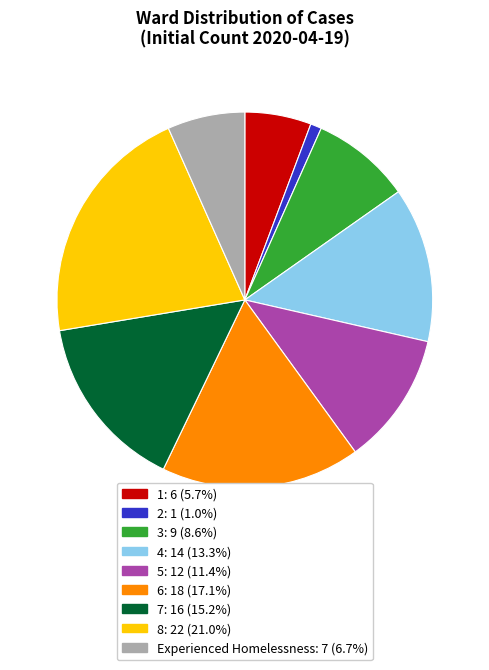

Does any single category account for the majority?

No